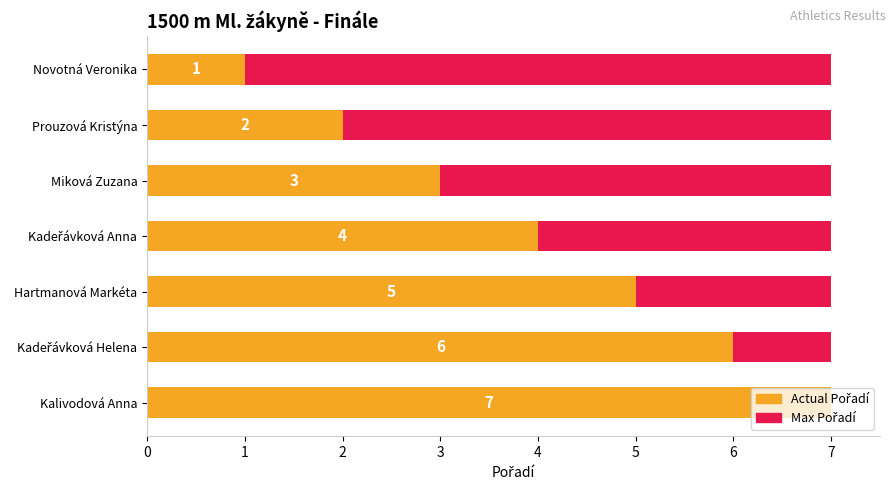

List the labels in order of Pořadí (actual) value, smallest first.

Novotná Veronika, Prouzová Kristýna, Miková Zuzana, Kadeřávková Anna, Hartmanová Markéta, Kadeřávková Helena, Kalivodová Anna